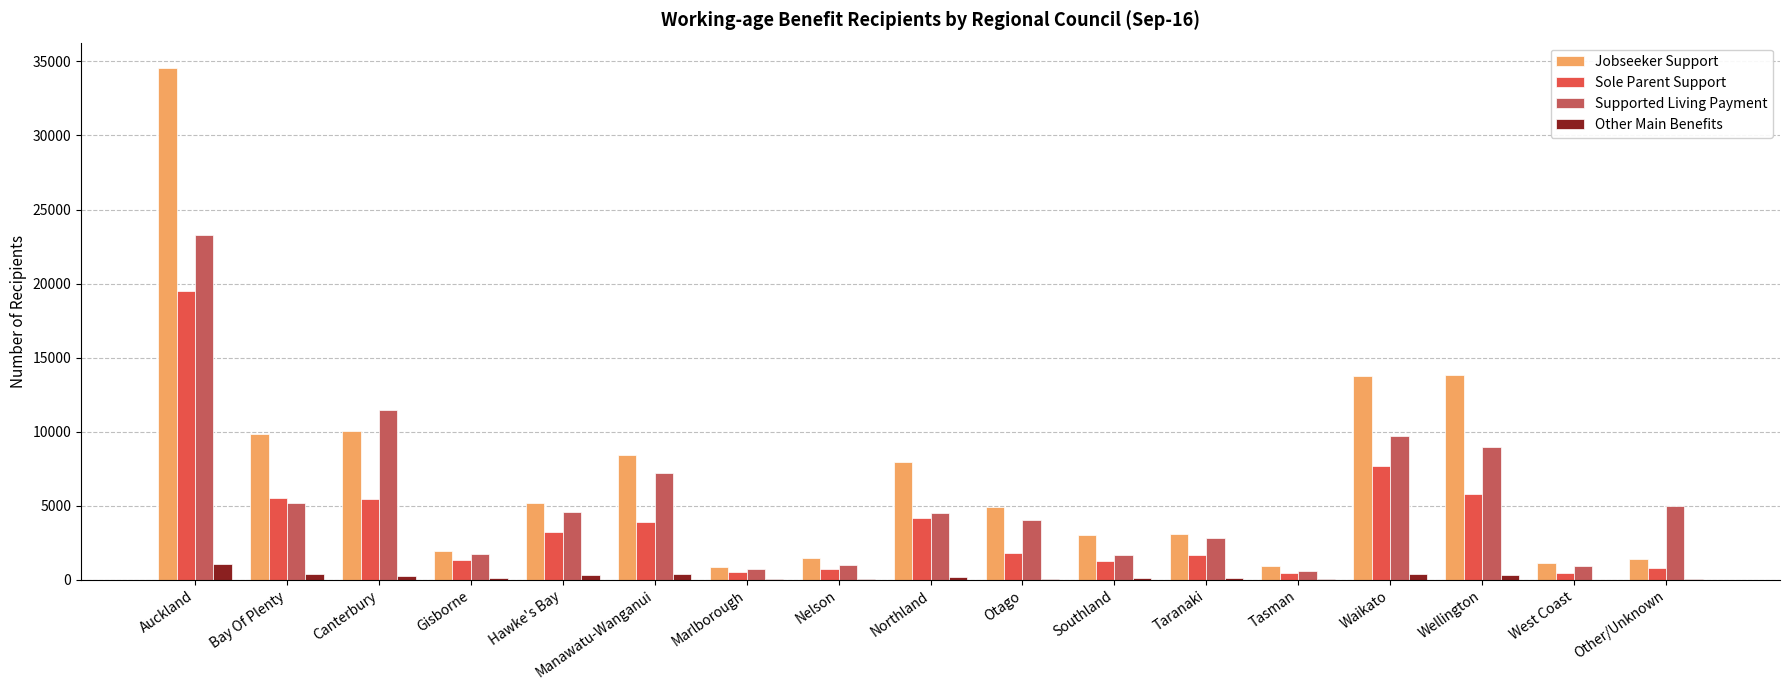

What is the sum of all Other Main Benefits values?

3962